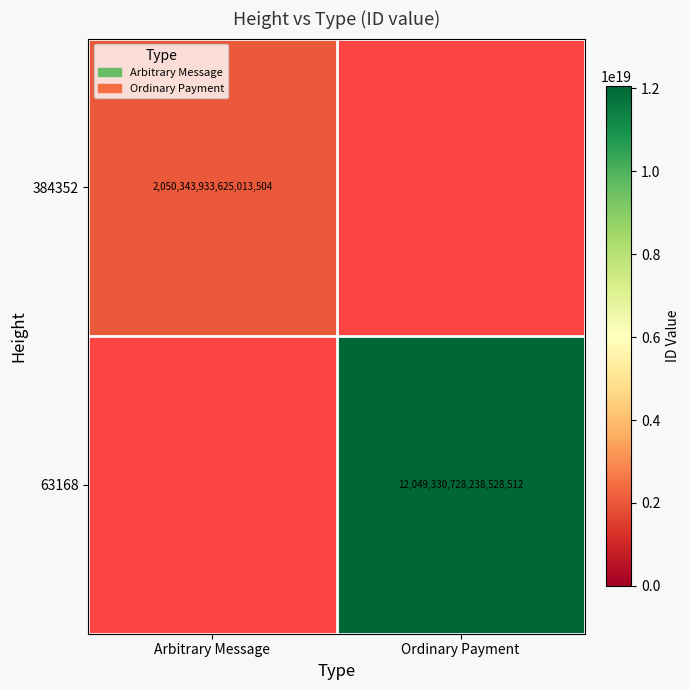

True or false: 384352 has a value of 1077209204361077760 at Arbitrary Message.

False